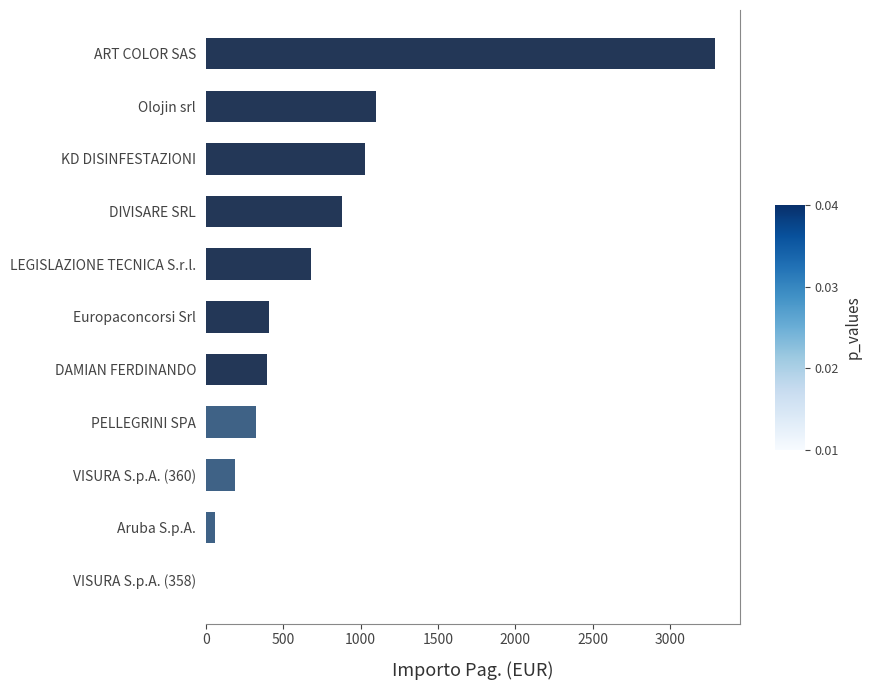

True or false: the data shows 249.2 at DIVISARE SRL.

False